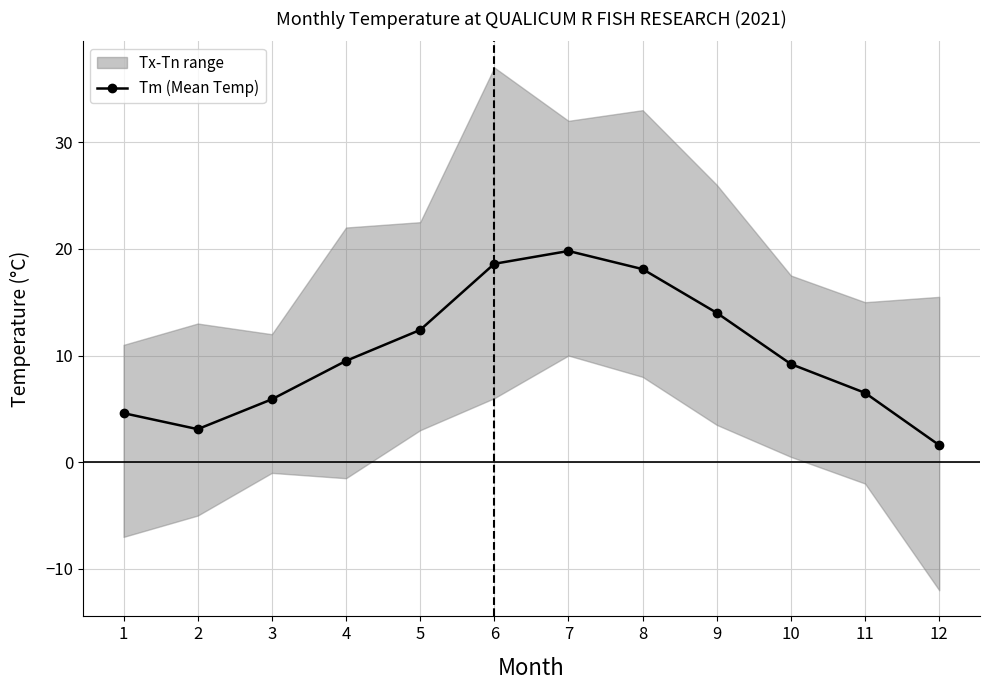

Approximately how many times larger is the value at 5 compared to 2?

4.0